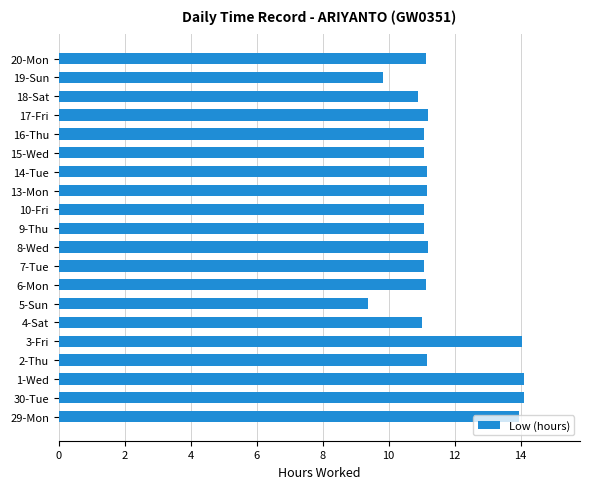

Which category has the lowest value across all series?

5-Sun